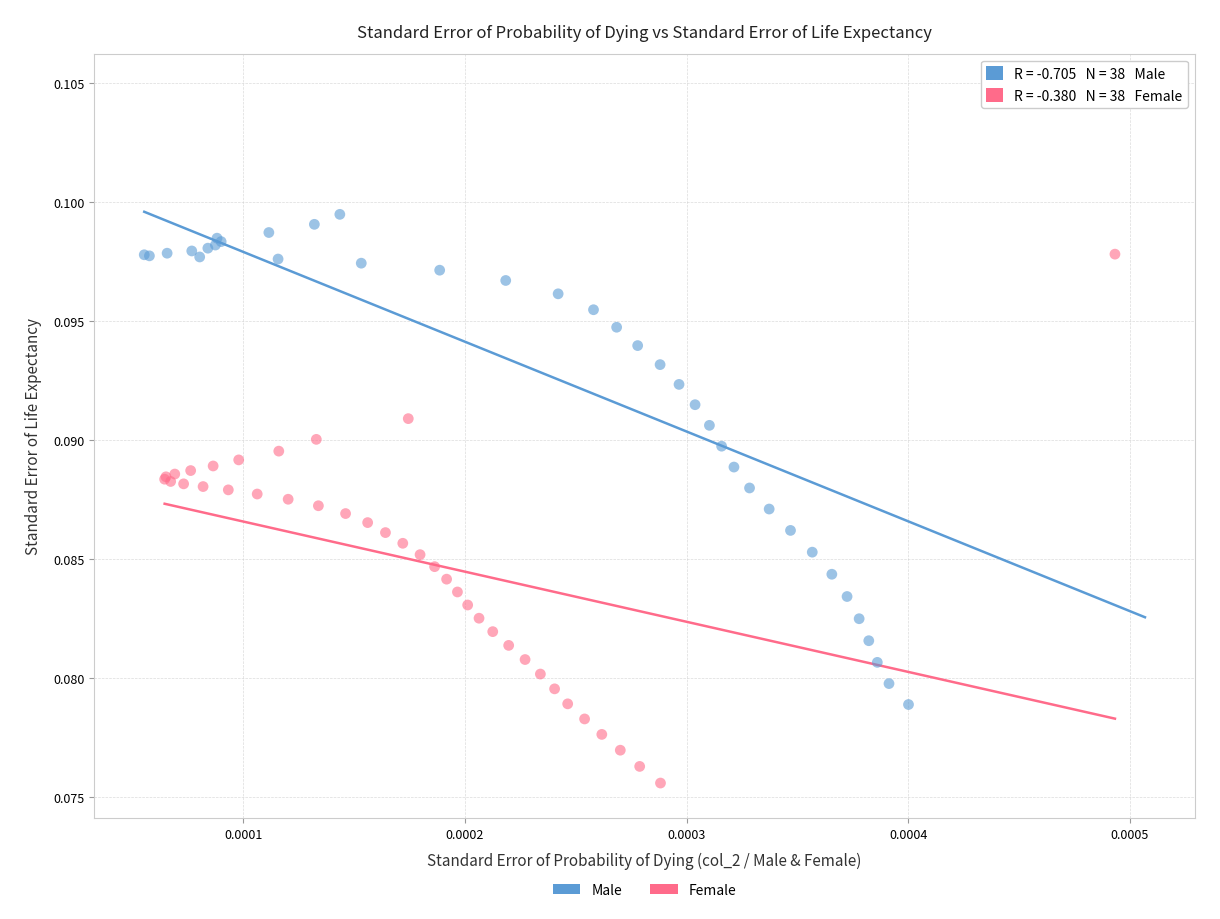

Which series contains the lowest Y value?

Female